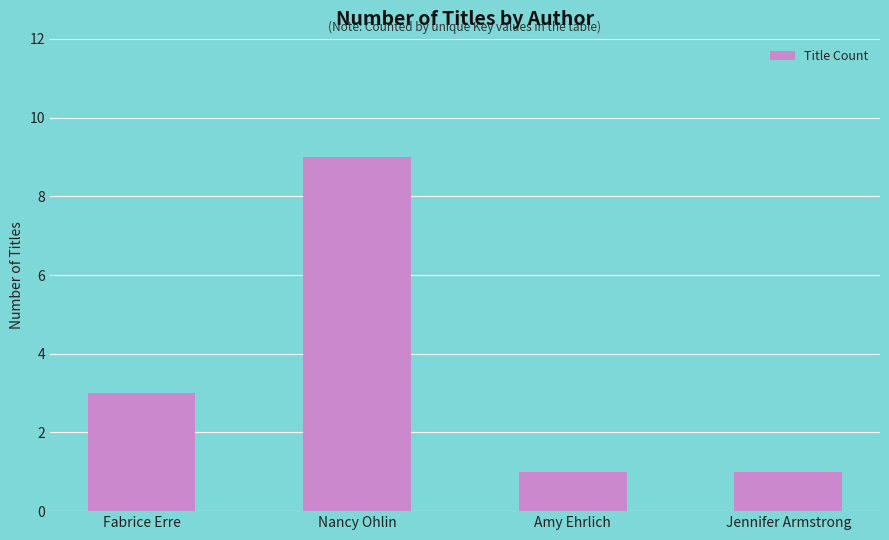

True or false: the data shows 4 at Nancy Ohlin.

False